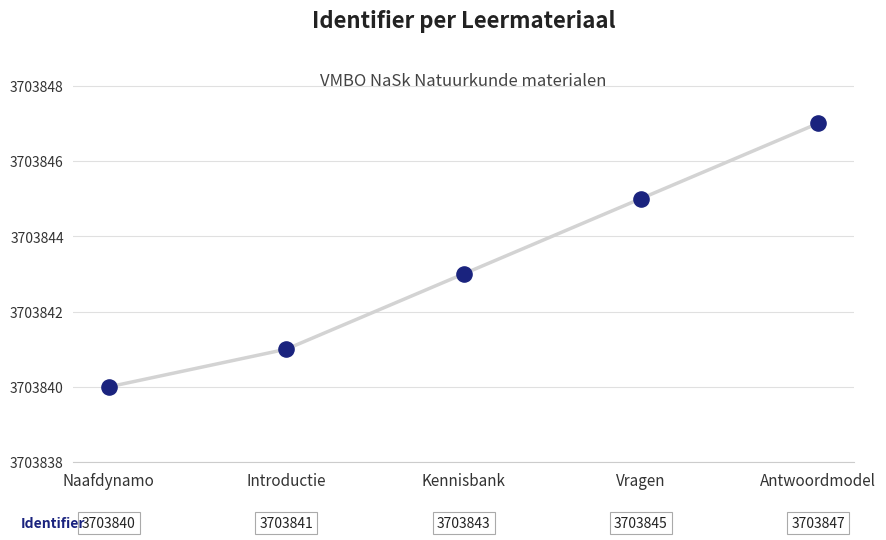

What is the range of Y values (max minus min)?

7